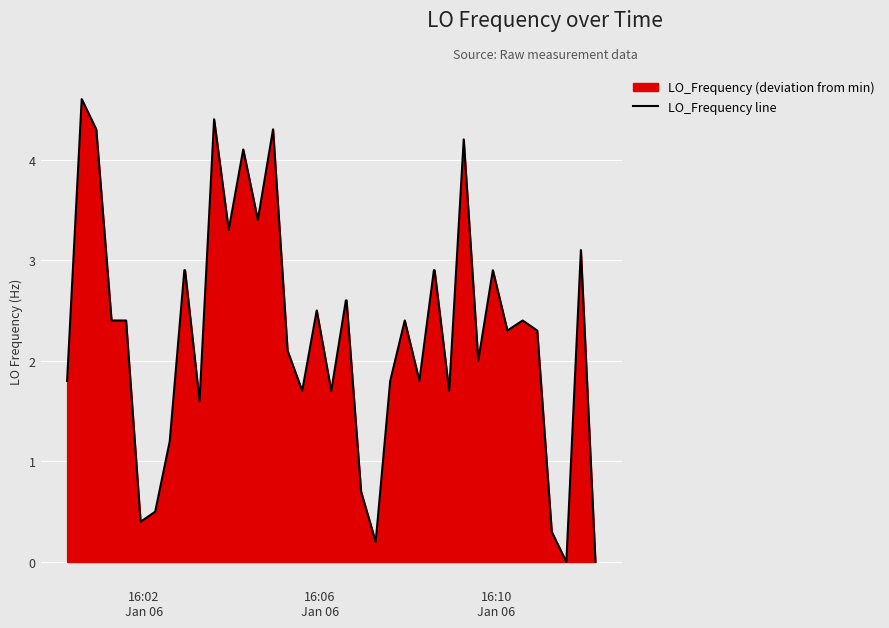

What is the greatest value displayed?

4.6